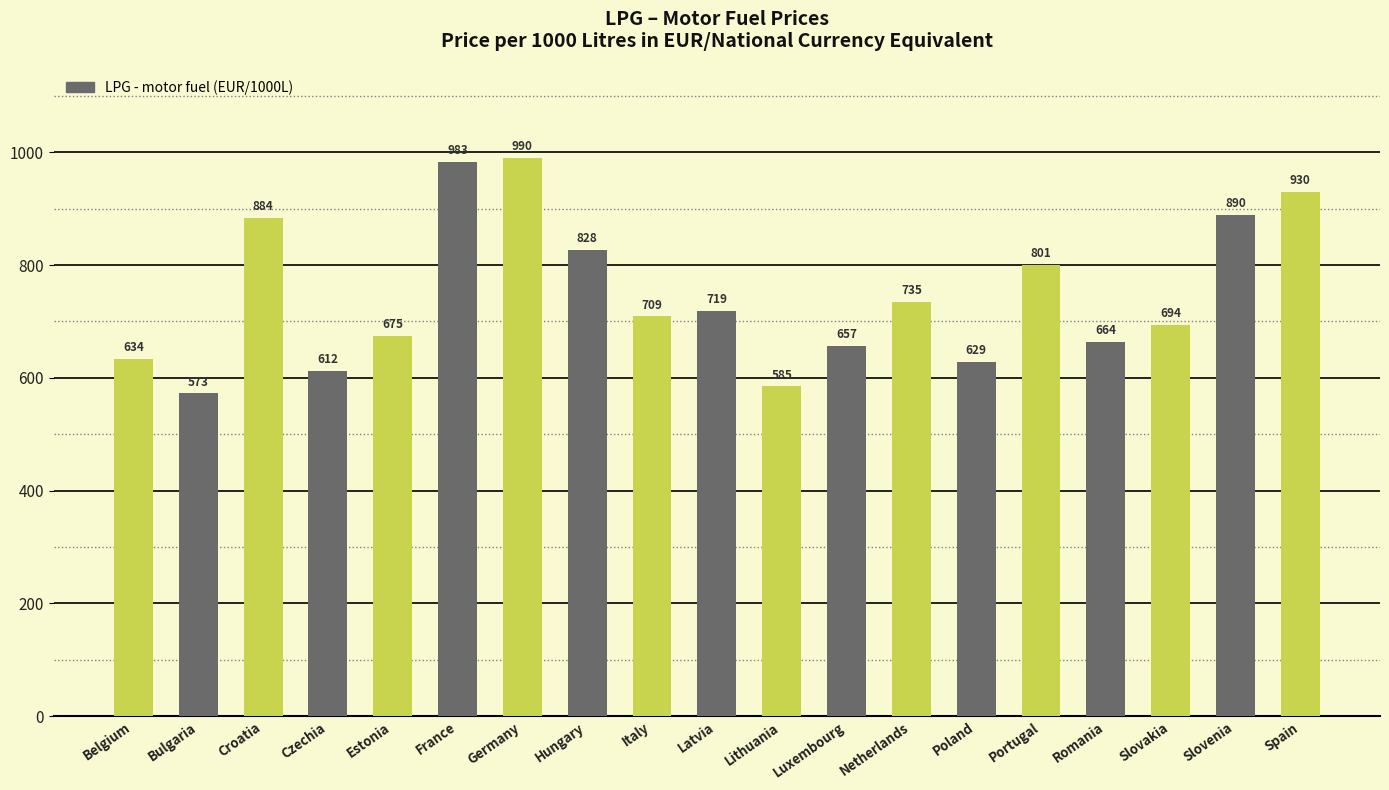

At which label does the data first exceed 709?

Croatia